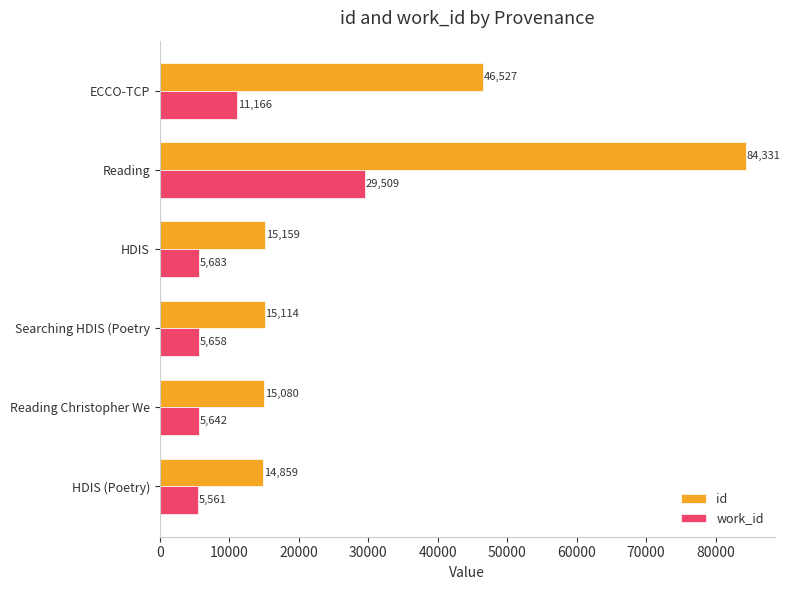

Which series has the largest total across all categories?

id